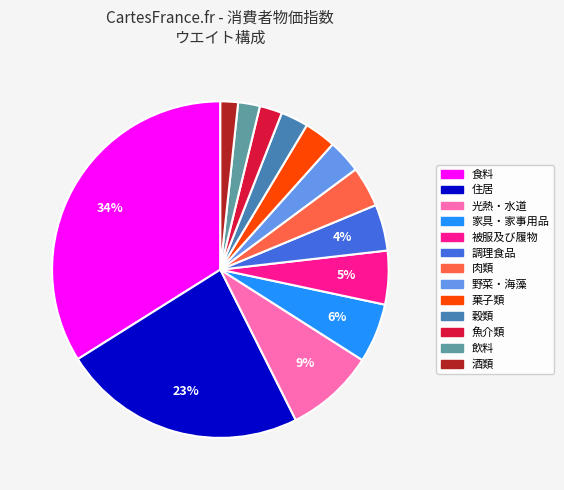

Does 被服及び履物 account for over 50% of the chart?

No